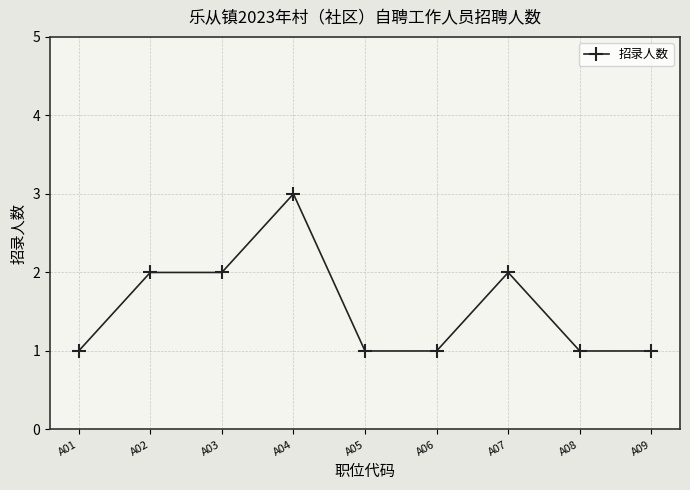

Is this an area chart (filled region under the line)?

No